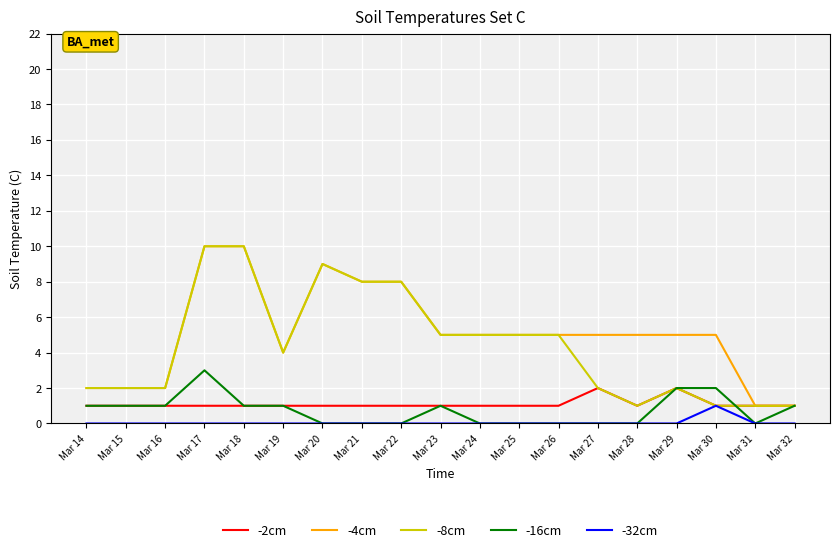

True or false: -16cm and -2cm intersect in this chart.

True